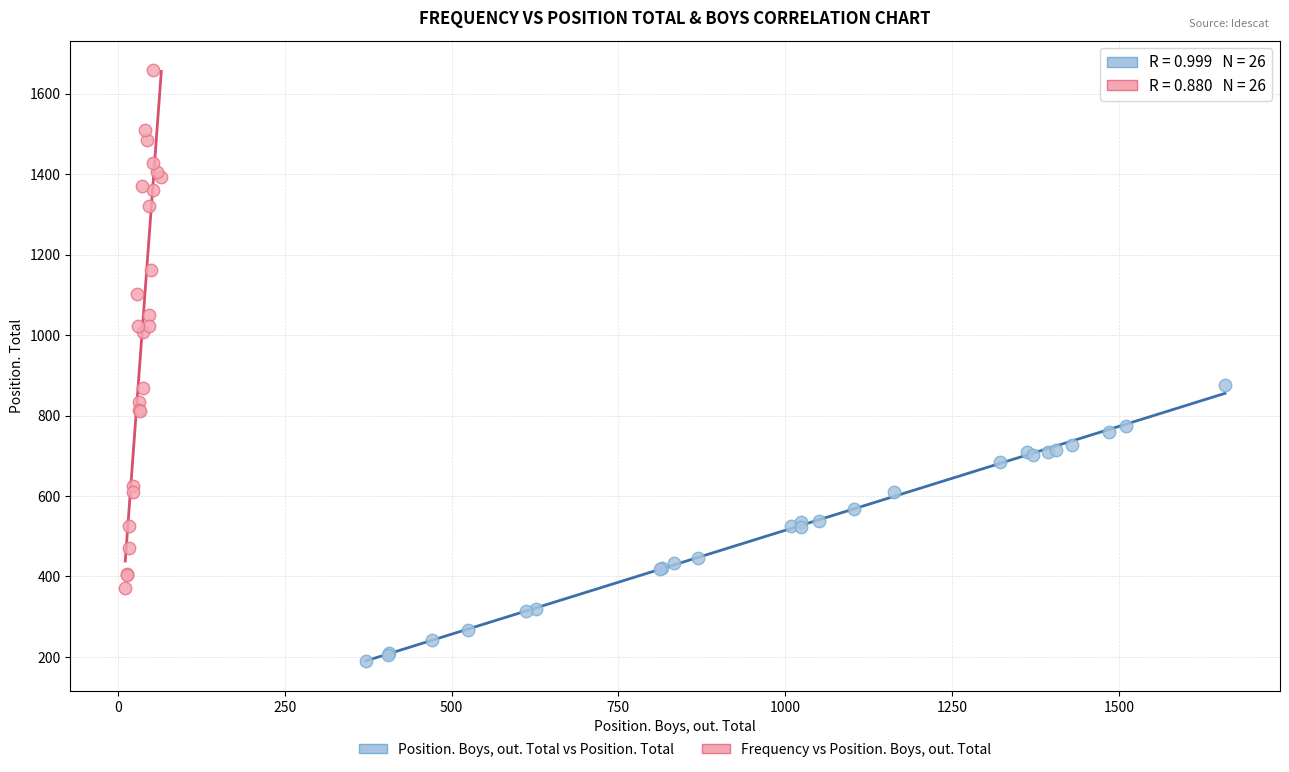

Which series has the widest spread of Y values?

Frequency vs Position. Boys, out. Total